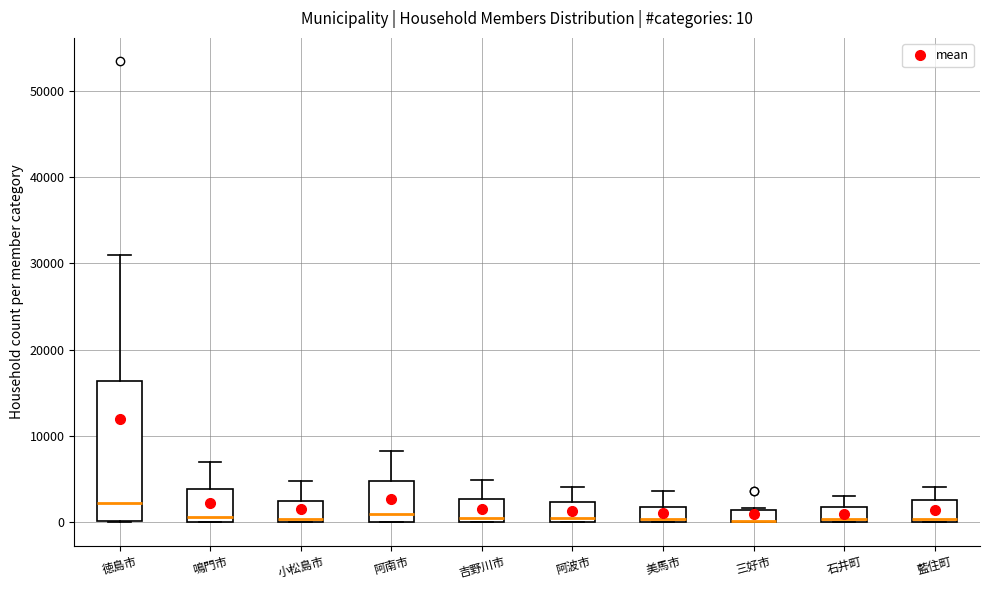

Comparing the boxes themselves (not the whiskers), which one is the tallest?

徳島市